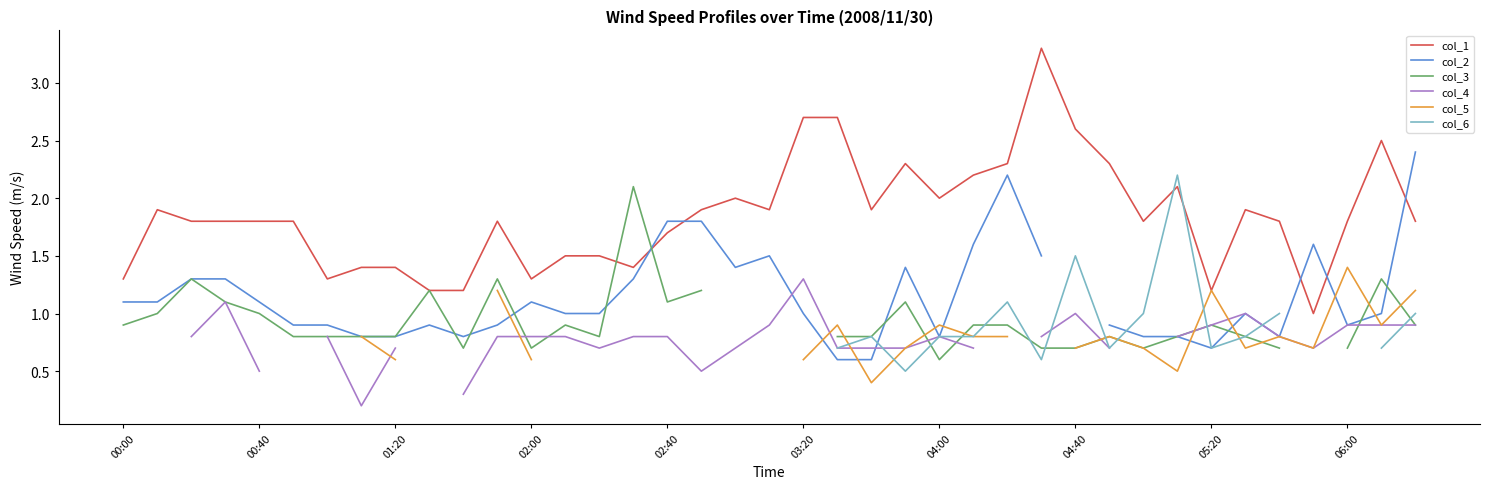

What value does the col_2 series have at 34?

0.8